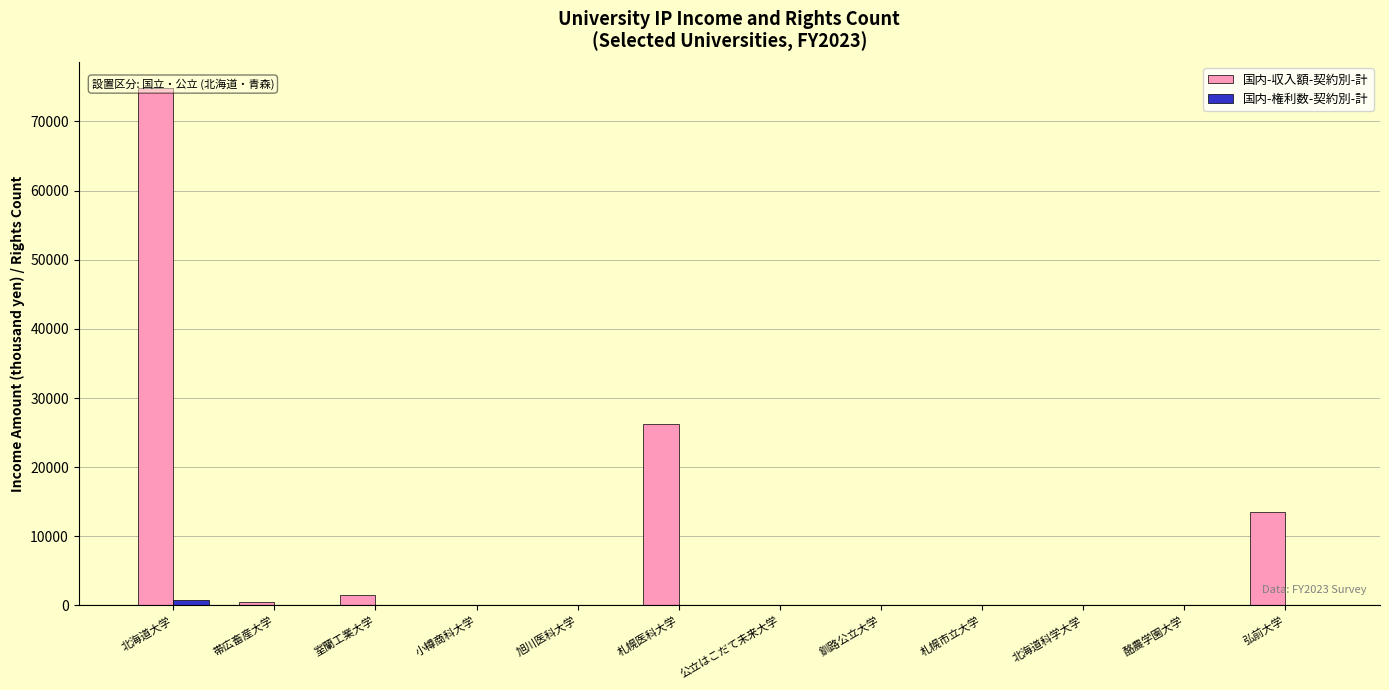

The 国内-権利数-契約別-計 series shows 1332 at 北海道大学. True or false?

False